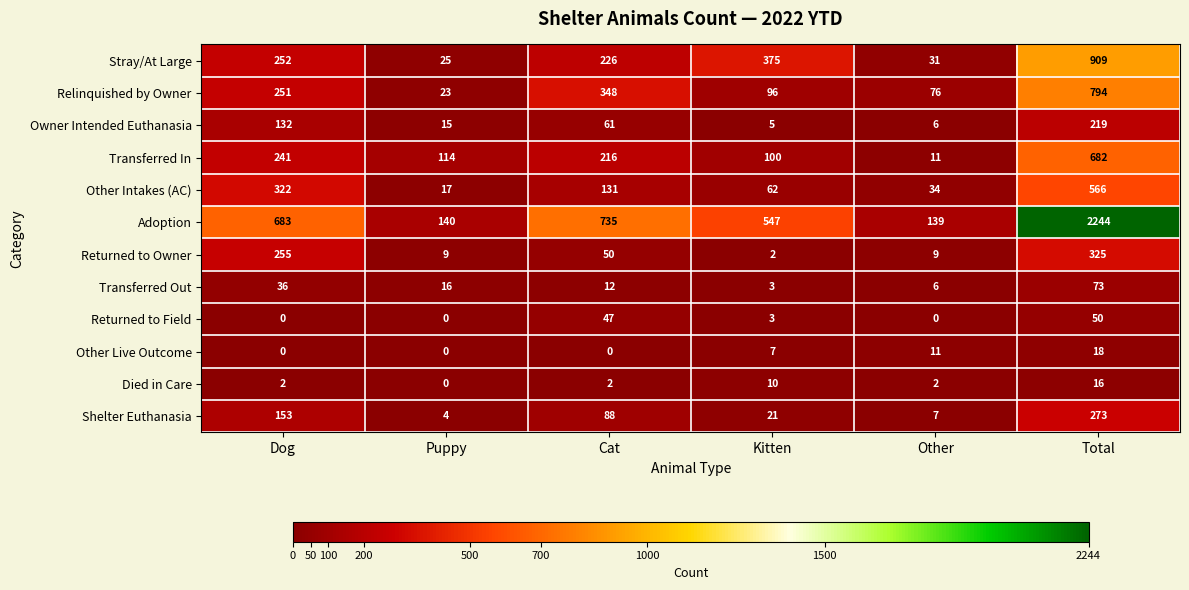

What is the maximum value shown in the chart?

2244